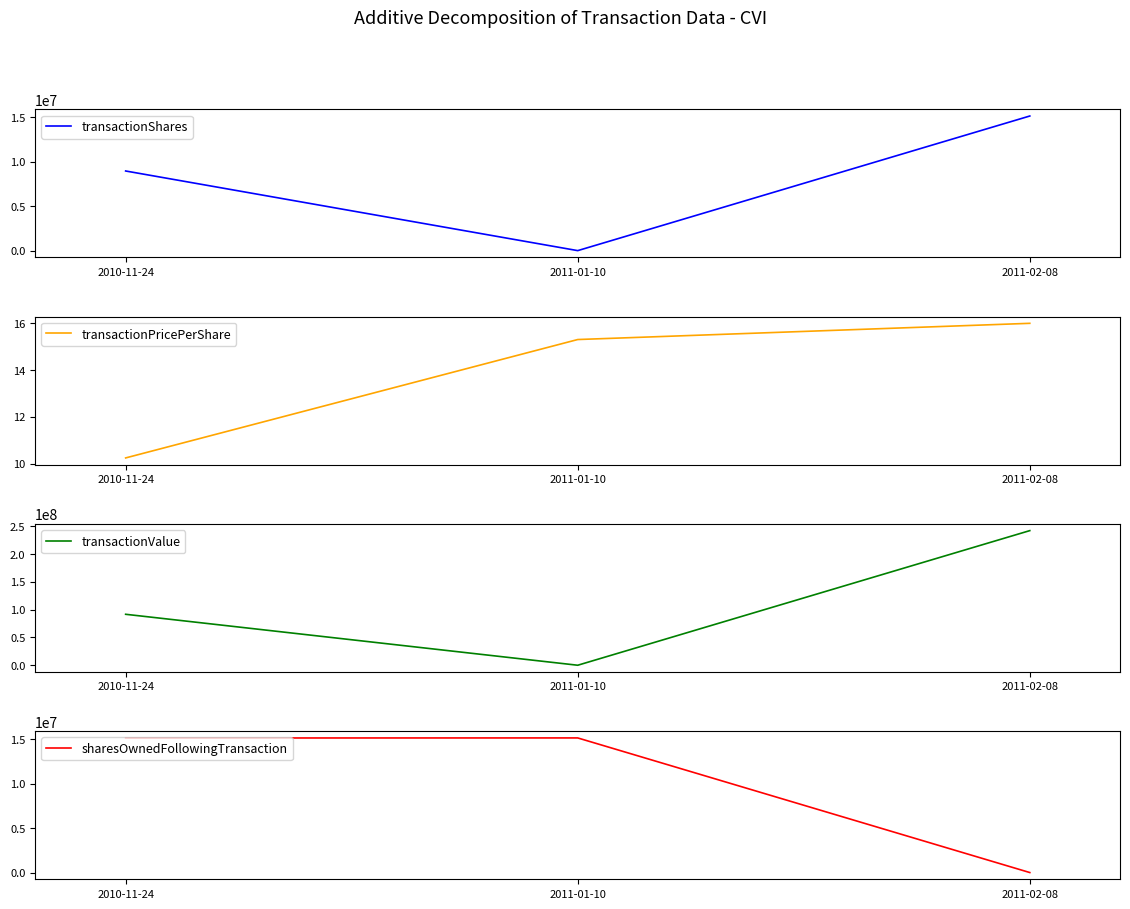

What are all the series names shown in the legend?

transactionShares, transactionPricePerShare, transactionValue, sharesOwnedFollowingTransaction